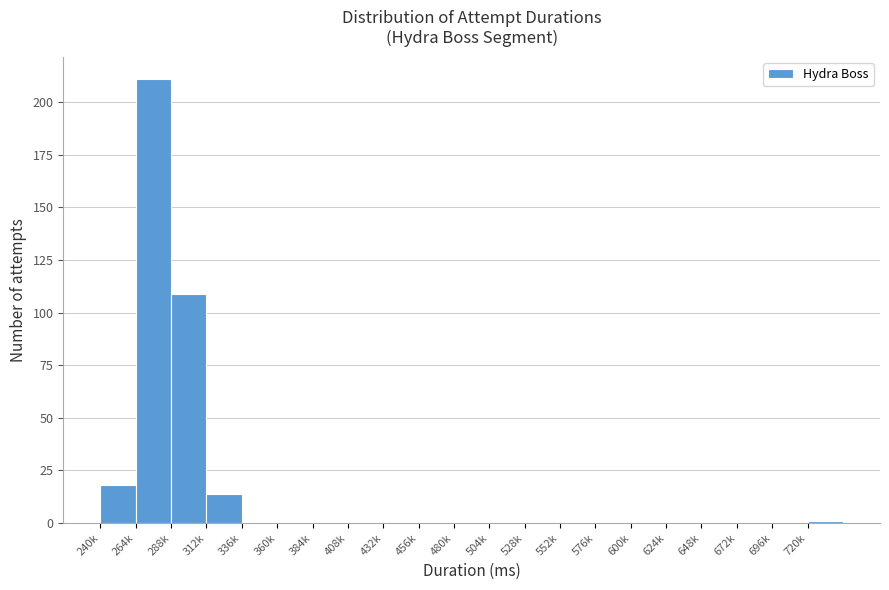

Reading left to right, list all the values displayed in this chart.

240k=18	264k=211	288k=109	312k=14	336k=0	360k=0	384k=0	408k=0	432k=0	456k=0	480k=0	504k=0	528k=0	552k=0	576k=0	600k=0	624k=0	648k=0	672k=0	696k=0	720k=1